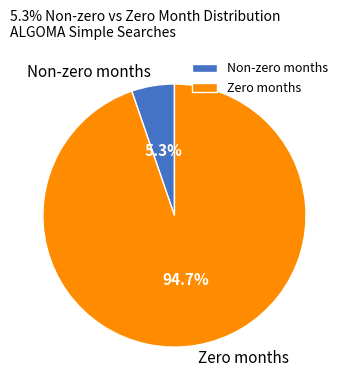

Does Non-zero months represent more than half of the total?

No